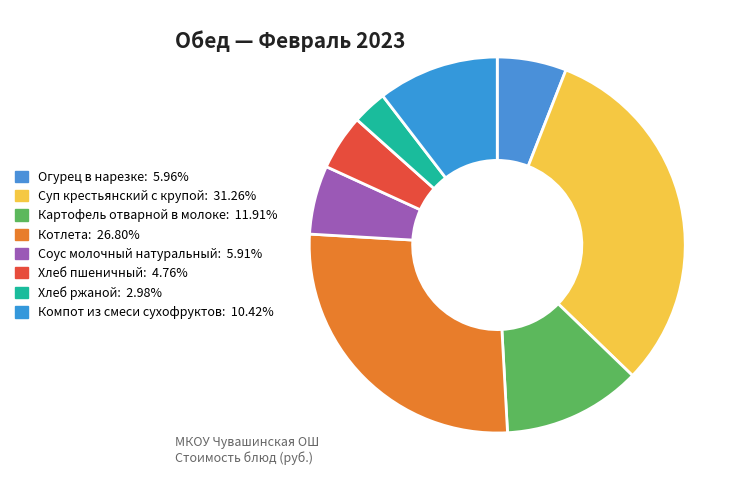

What percentage is the Огурец в нарезке slice, to the nearest percent?

6%